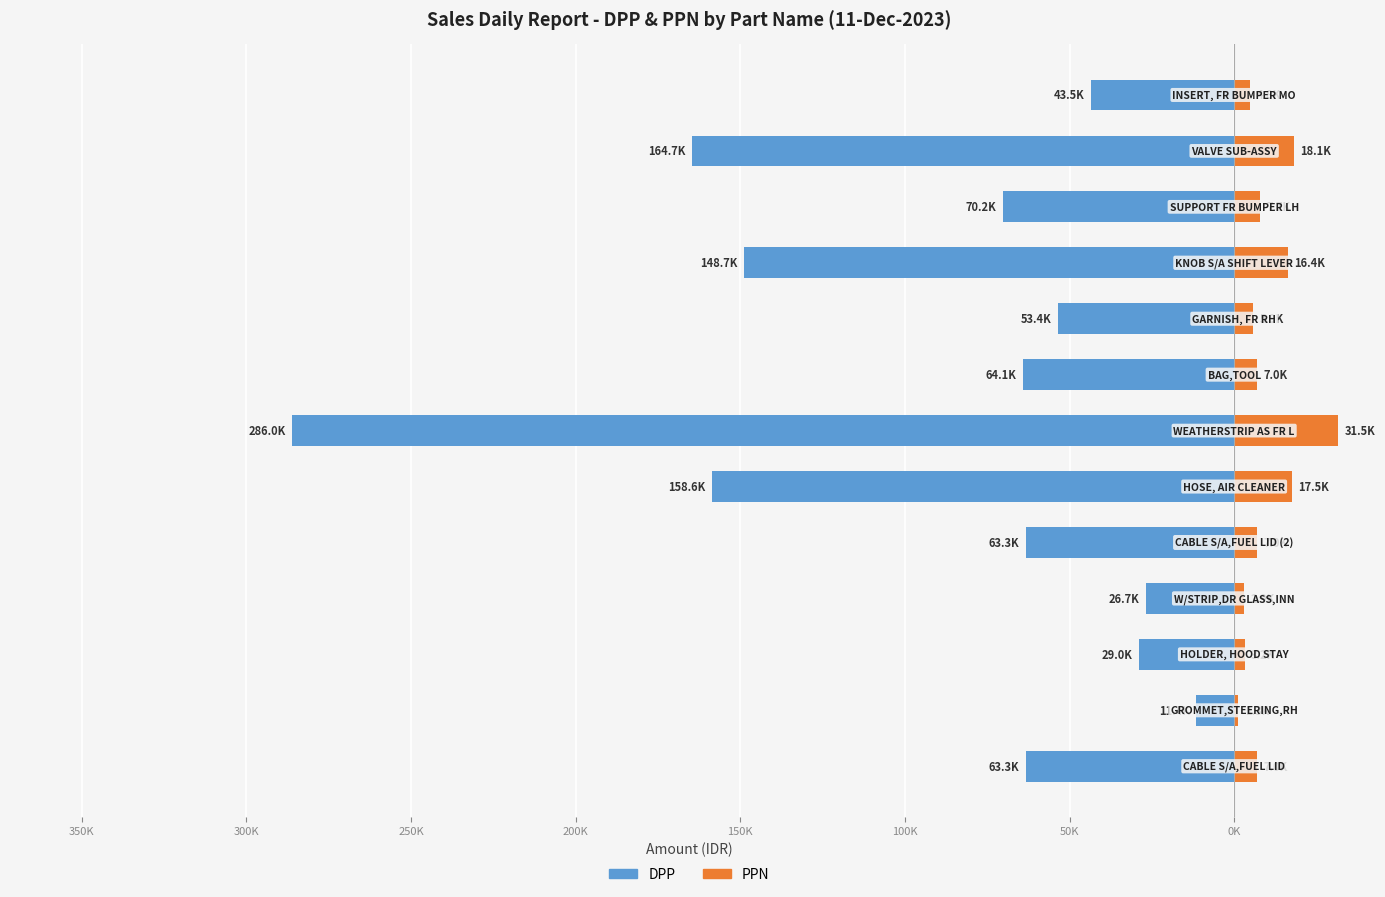

How many values in the PPN series exceed 6963?

8